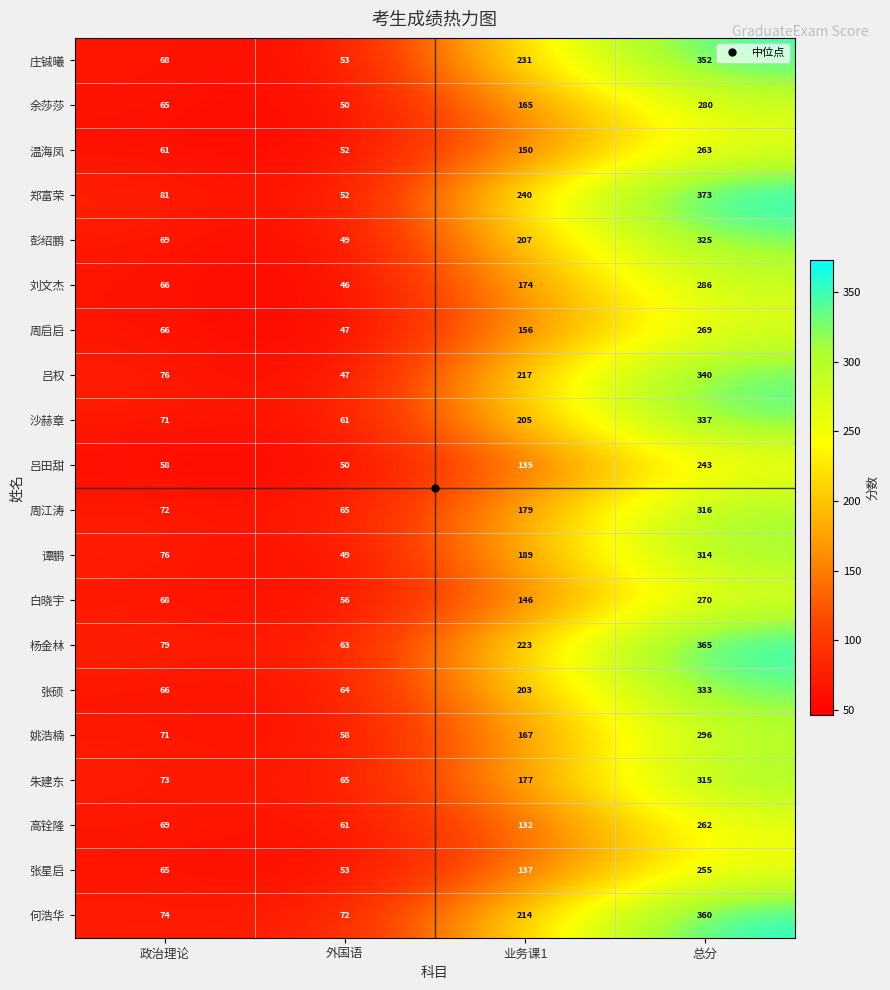

What is the sum of the 周启启 values at 外国语 and 政治理论?

113